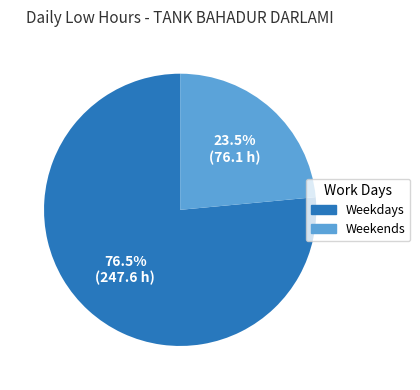

Which category has the smallest portion of the pie?

Weekends